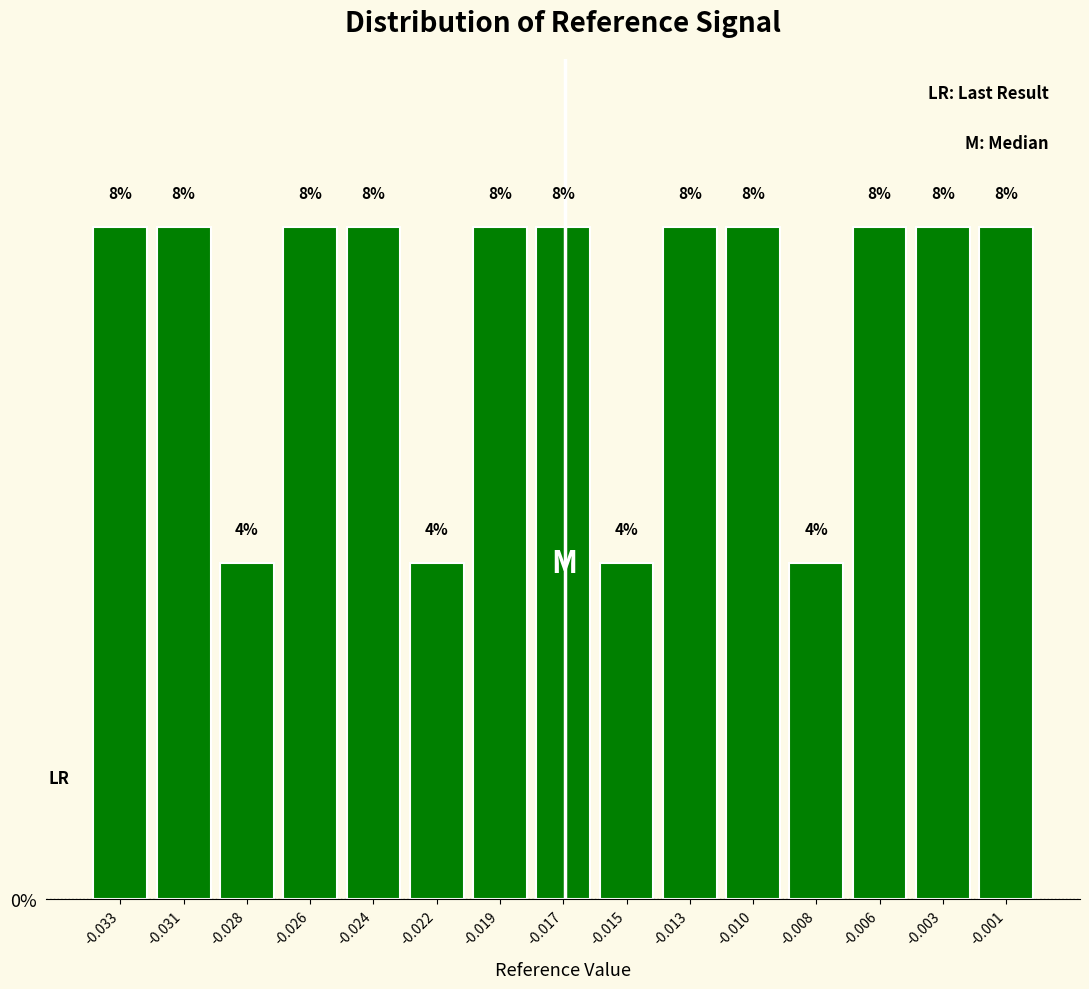

How many bars are there in total?

15